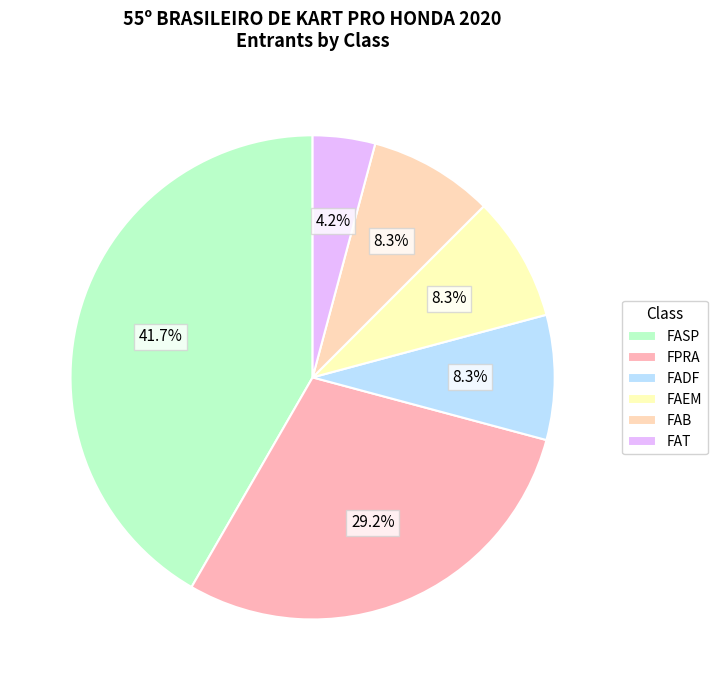

Which category has the biggest portion of the pie?

FASP